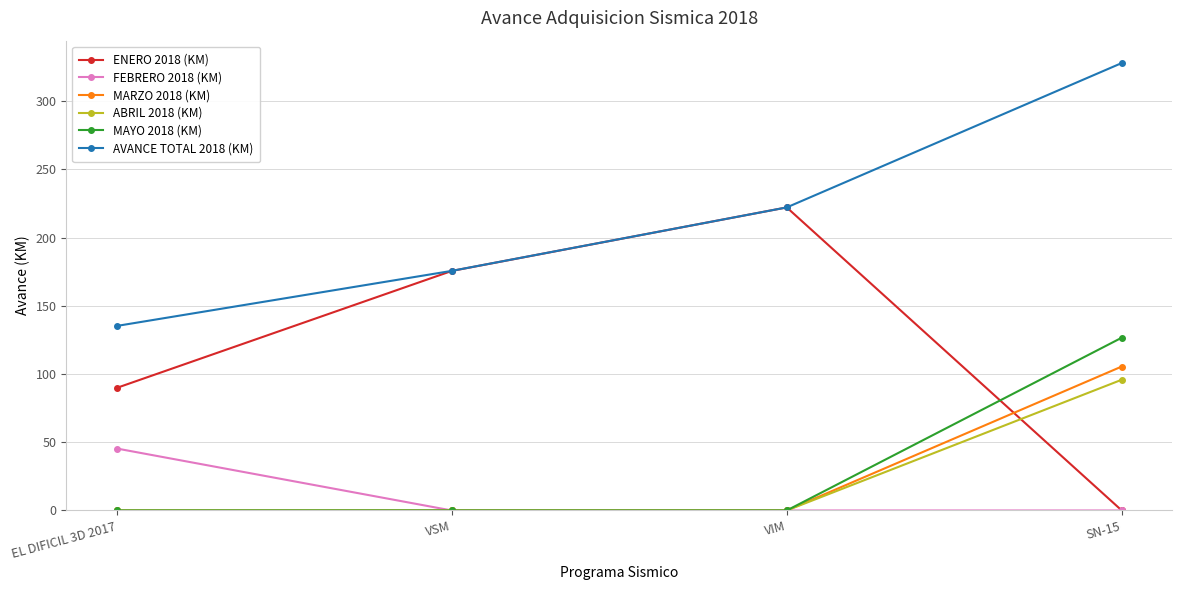

How many categories are shown in the chart?

4